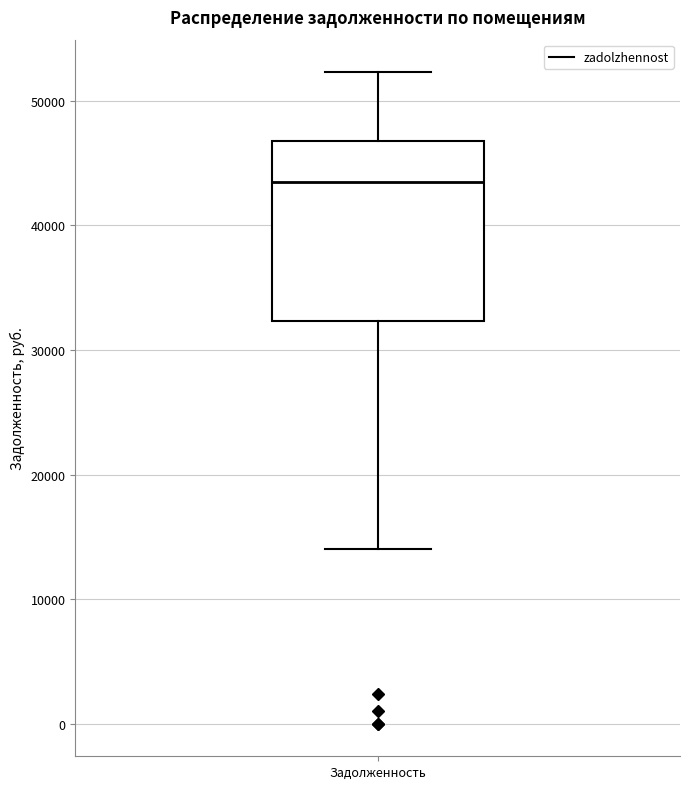

Read this box plot against the y-axis: the position of the median line, the range covered by the box, and the ends of both whiskers. The values are not printed on the chart, so give them approximately, as read against the axis.

median 44000, box 32000 to 47000, whiskers 14000 to 52000